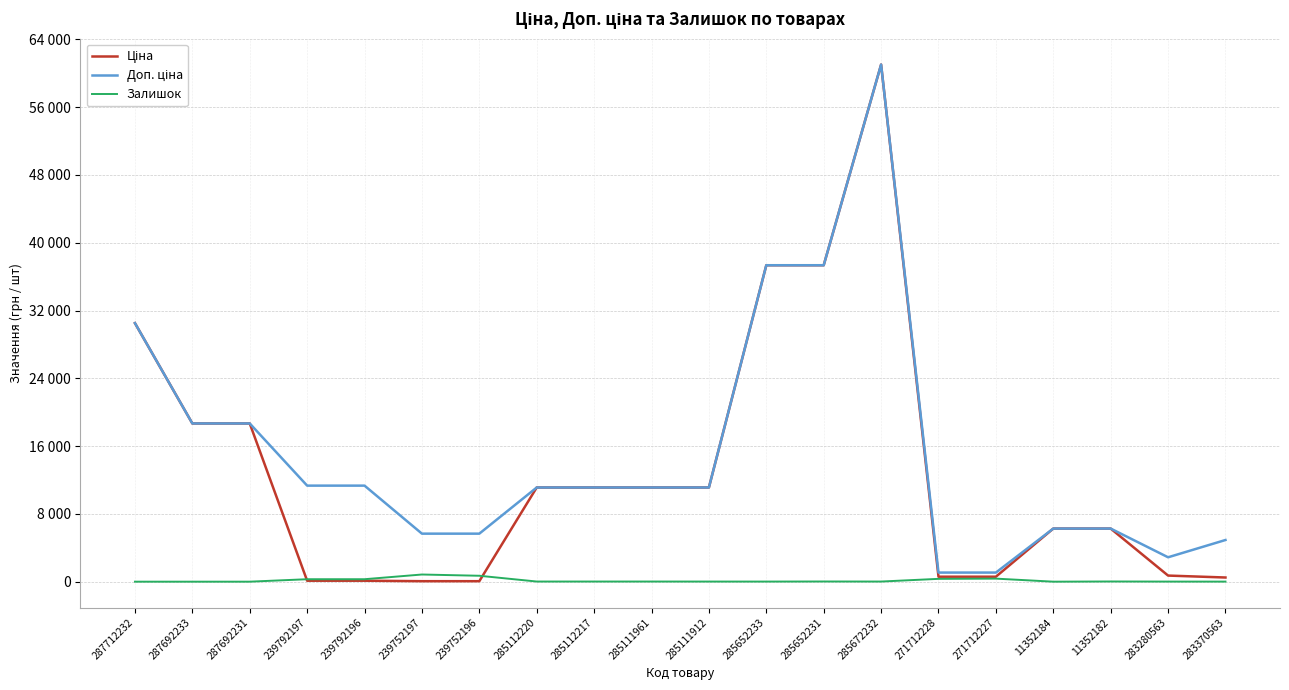

Does the chart have visible grid lines?

Yes